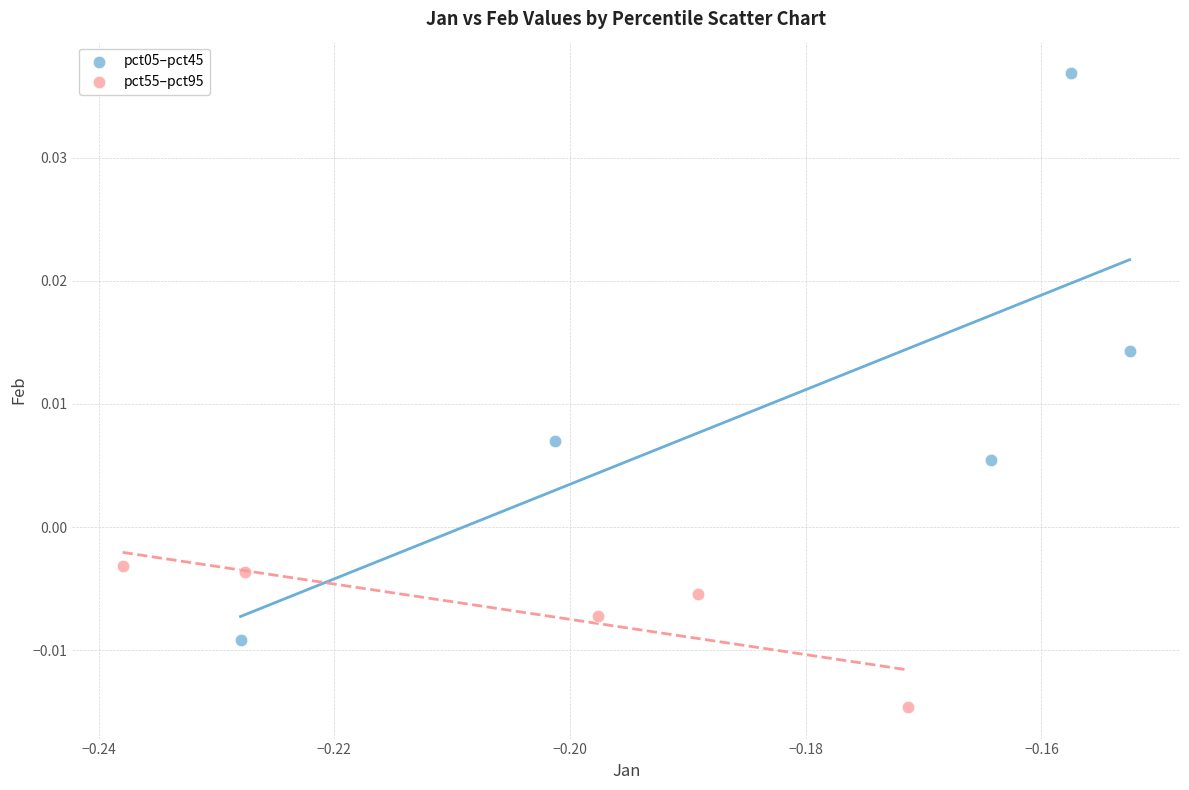

Which series reaches the minimum Y coordinate?

pct55–pct95